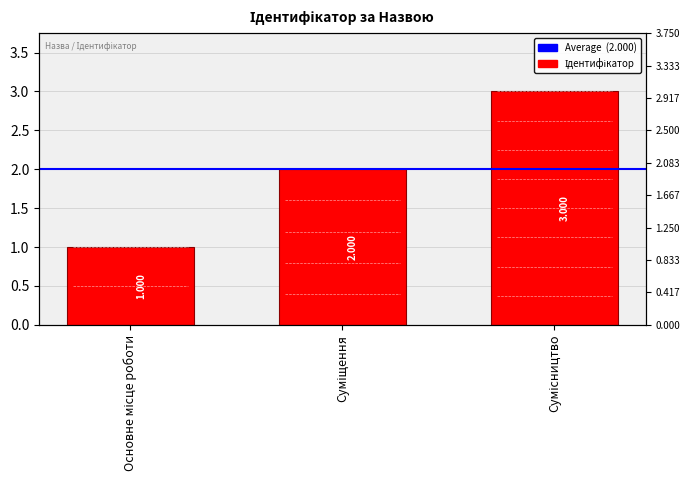

Reading right to left, list all the values displayed in this chart.

Сумісництво=3	Суміщення=2	Основне місце роботи=1